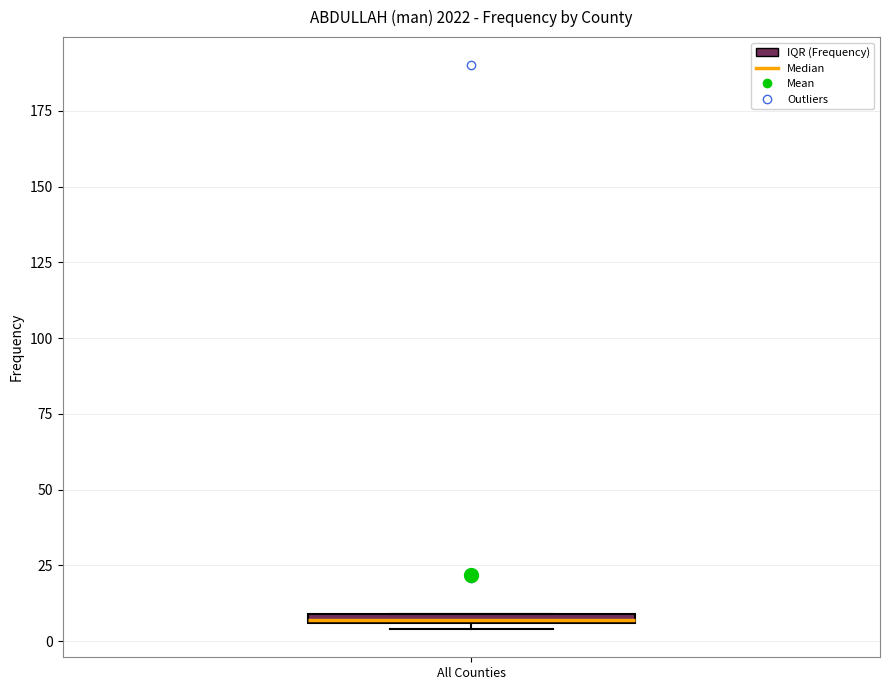

Where is the lower edge of the box for All Counties on the y-axis? The values are not printed on the chart, so give them approximately, as read against the axis.

5